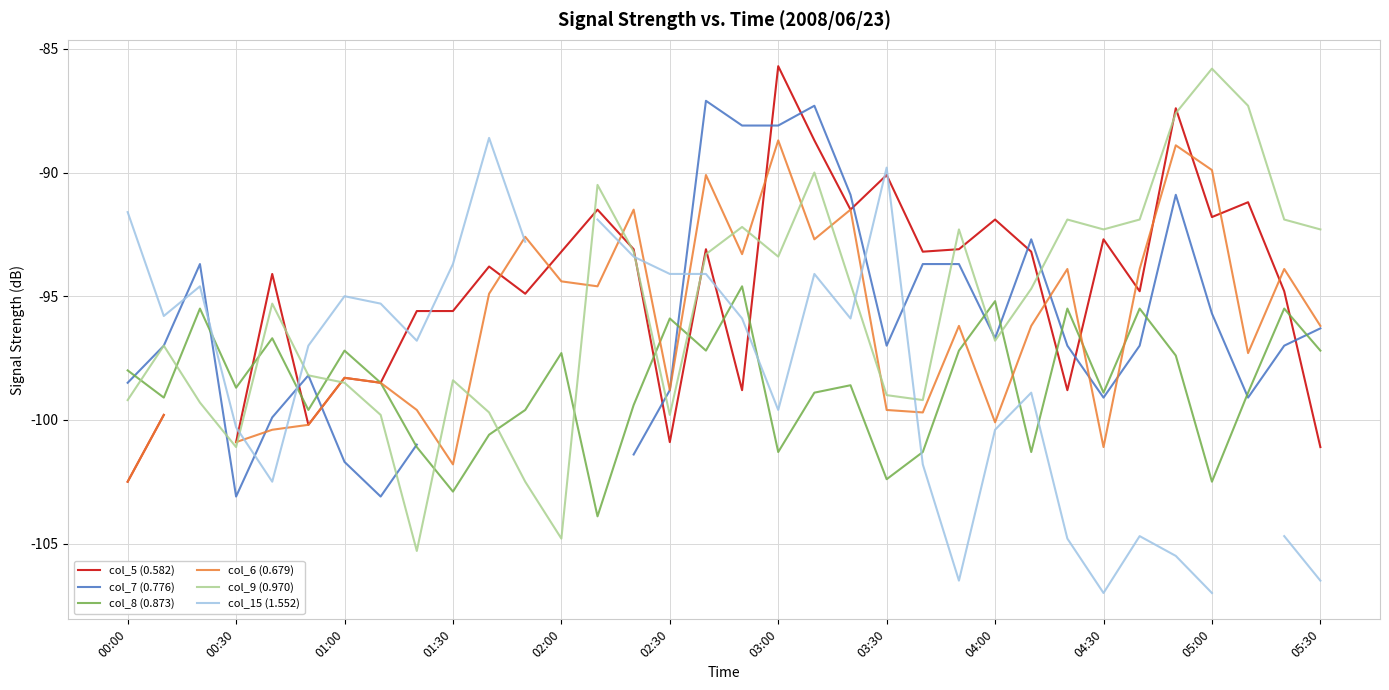

What is the maximum value for col_8 (0.873)?

-94.6